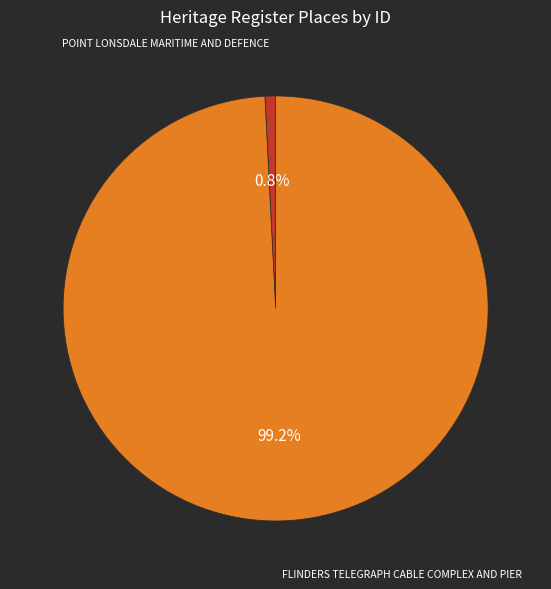

Is there a majority slice in this chart?

Yes